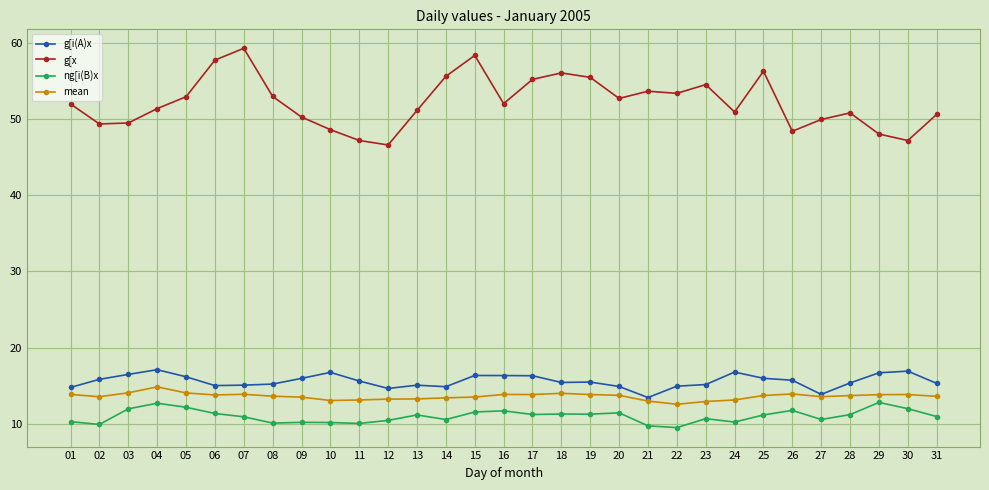

What are all the series names shown in the legend?

g[i(A)x, g[x, ng[i(B)x, mean